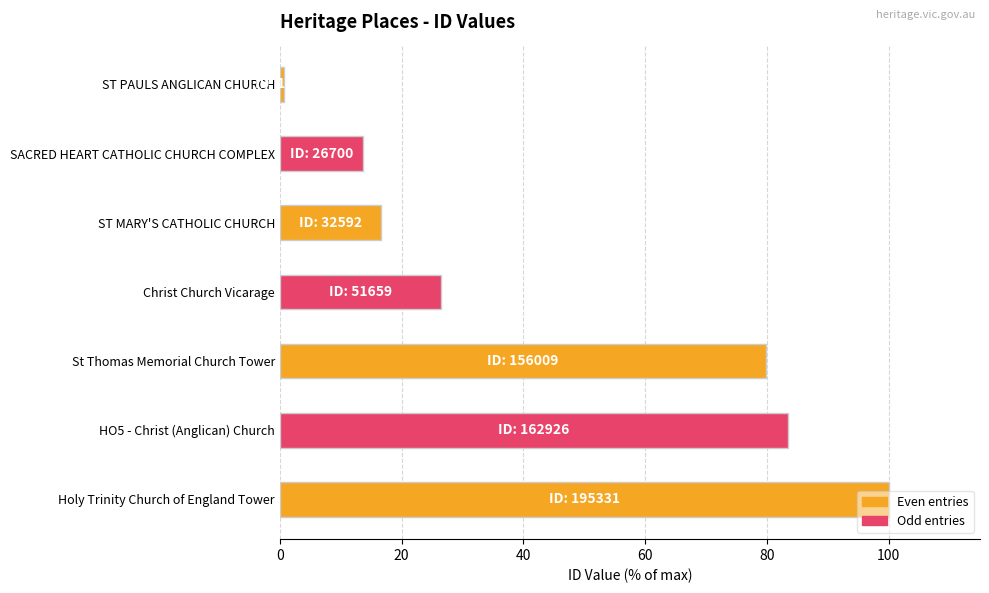

The value at HO5 - Christ (Anglican) Church is 128.8. True or false?

False